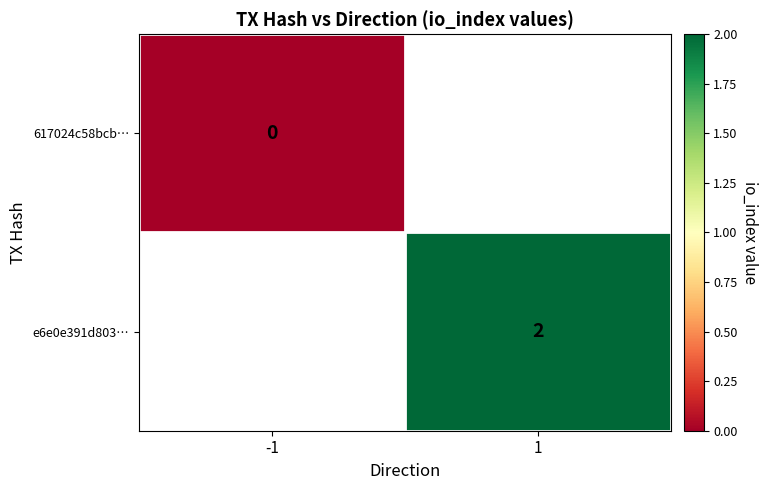

True or false: e6e0e391d803… has a value of 0 at 1.

False